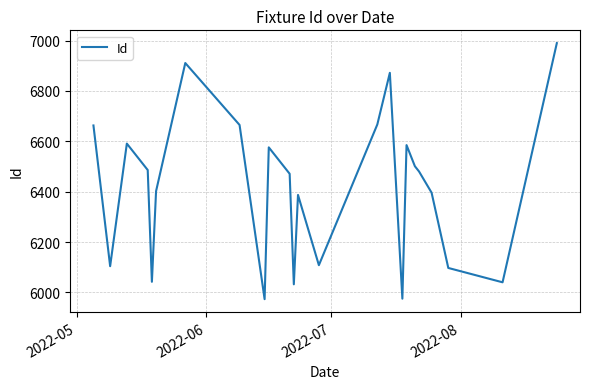

What is the difference between the maximum and second lowest values?

1015